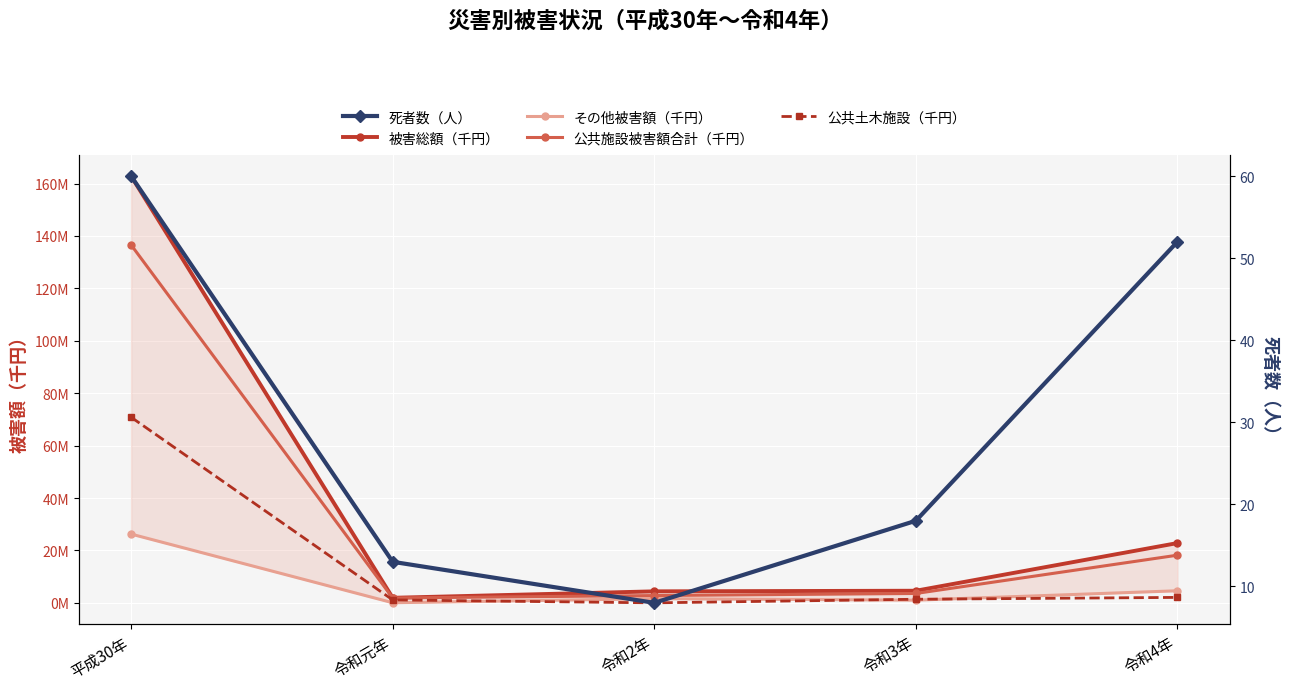

How many lines are shown in the chart?

5